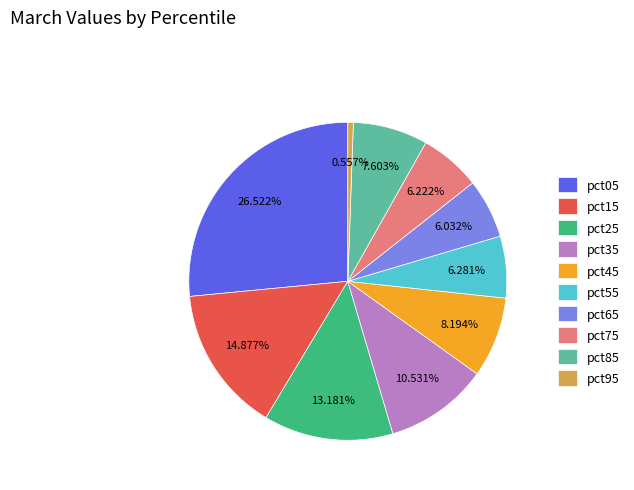

To the nearest percent, what is the average slice percentage?

10%